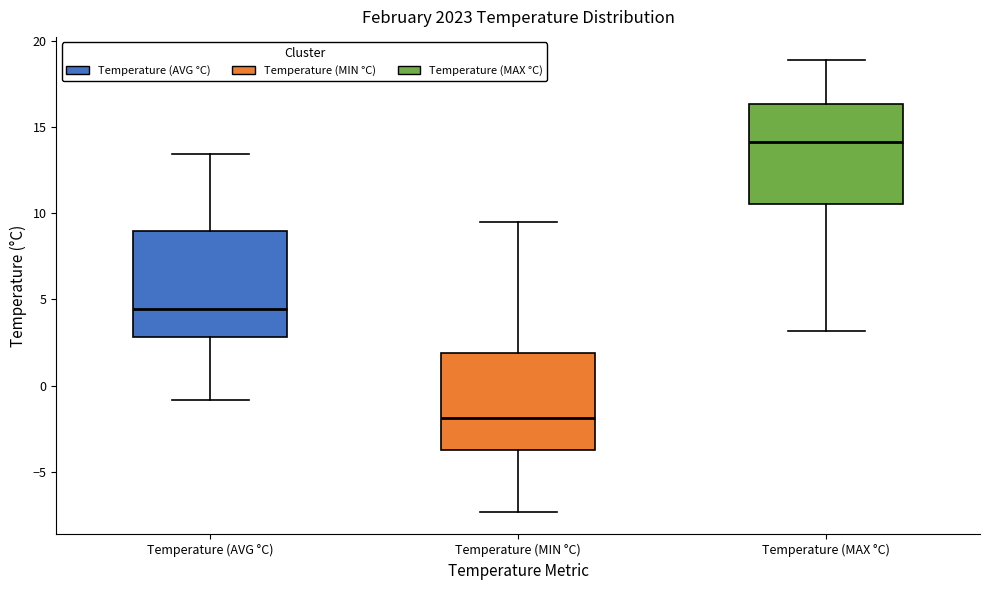

Reading left to right, read every box against the y-axis: the position of its median line, the range the box covers, and the ends of its whiskers. The values are not printed on the chart, so give them approximately, as read against the axis.

Temperature (AVG °C): median 4.5, box 3.0 to 9.0, whiskers -1.0 to 13.5
Temperature (MIN °C): median -2.0, box -3.5 to 2.0, whiskers -7.5 to 9.5
Temperature (MAX °C): median 14.0, box 10.5 to 16.5, whiskers 3.0 to 19.0